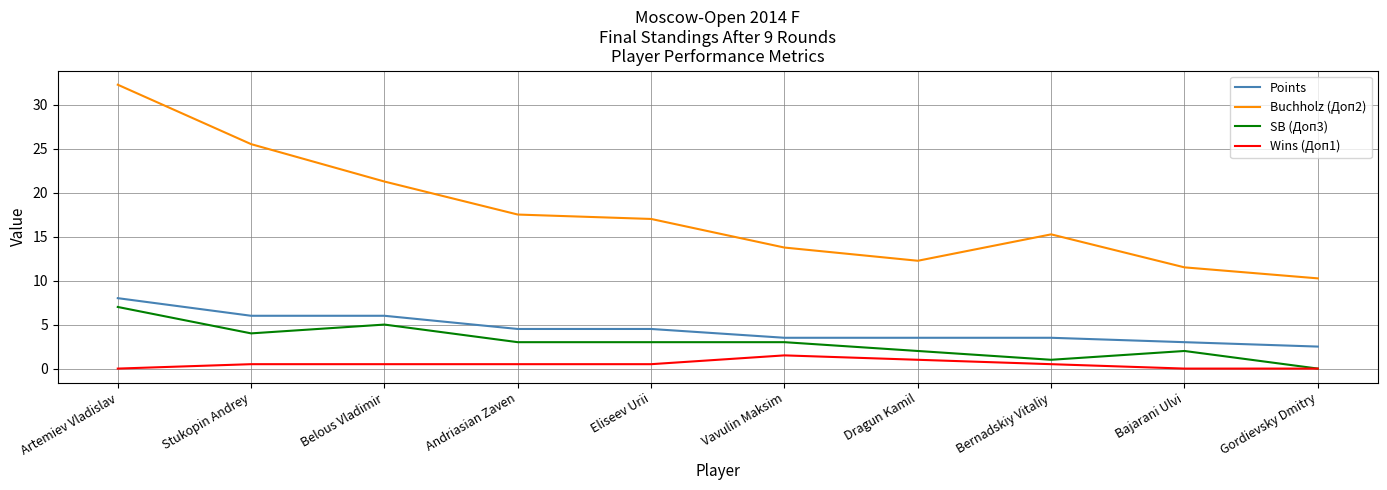

What is the difference between the maximum and minimum values in the Wins (Доп1) series?

1.5